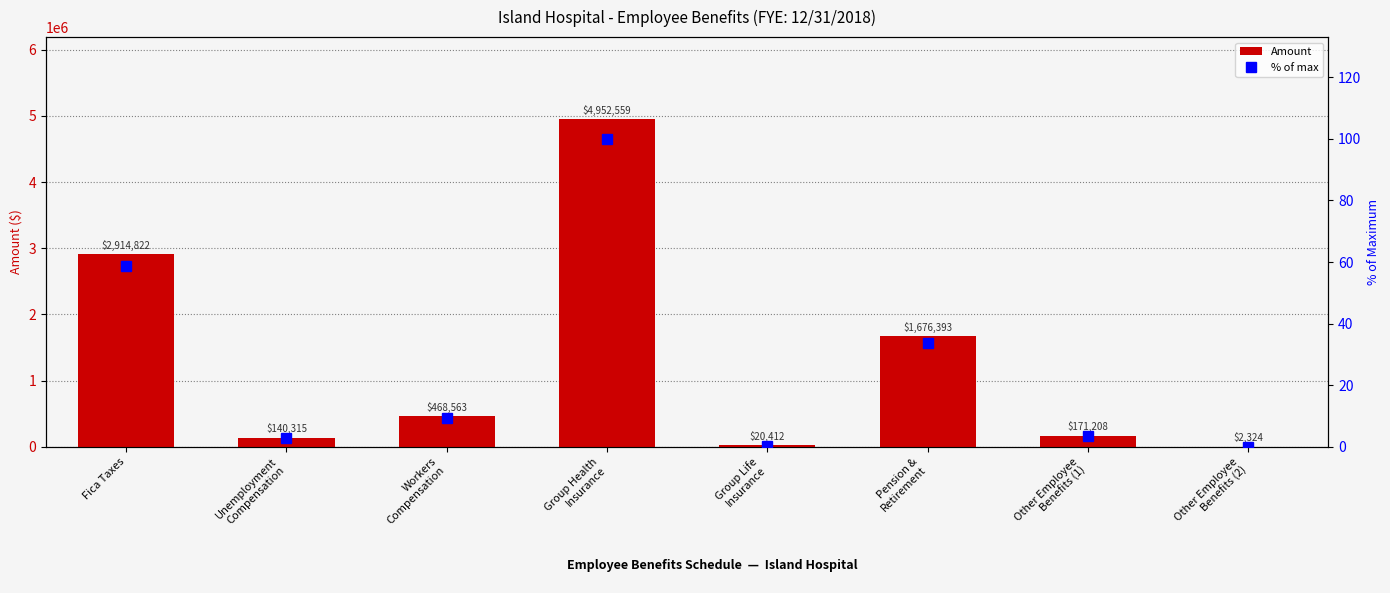

Reading left to right, extract all data points from this chart.

Amount: 2914821.8	140315.5	468562.8	4952559.3	20412.3	1676393.4	171207.9	2324.3
% of max: 58.9	2.8	9.5	100.0	0.4	33.8	3.5	0.0